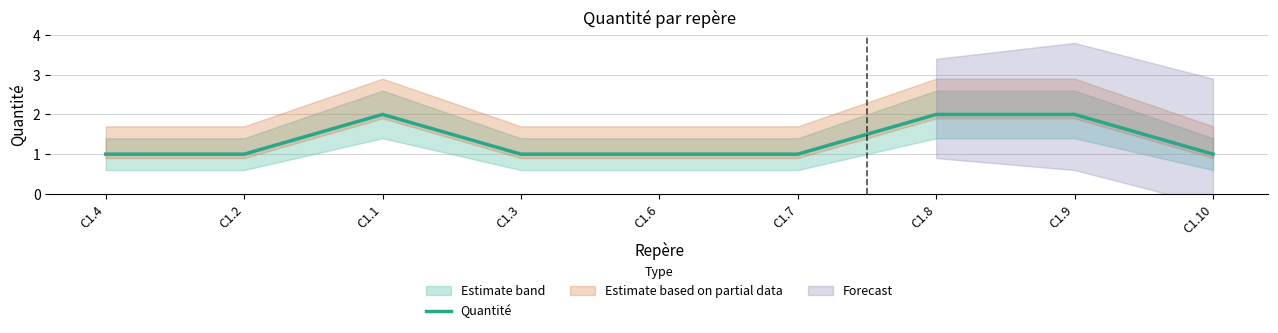

What position from the left is C1.7?

6